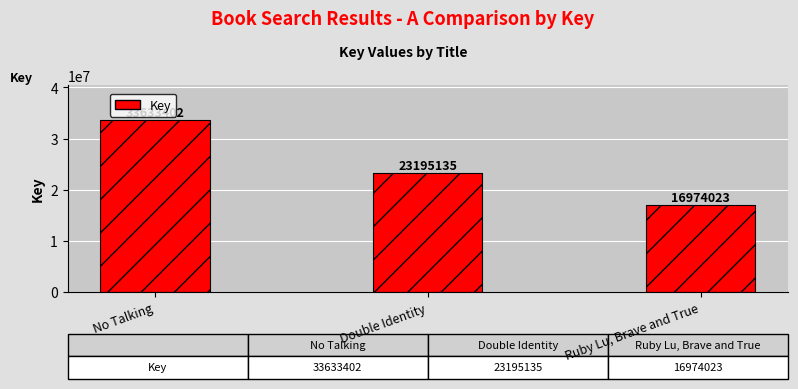

What is the change in value from Double Identity to Ruby Lu, Brave and True?

-6221112